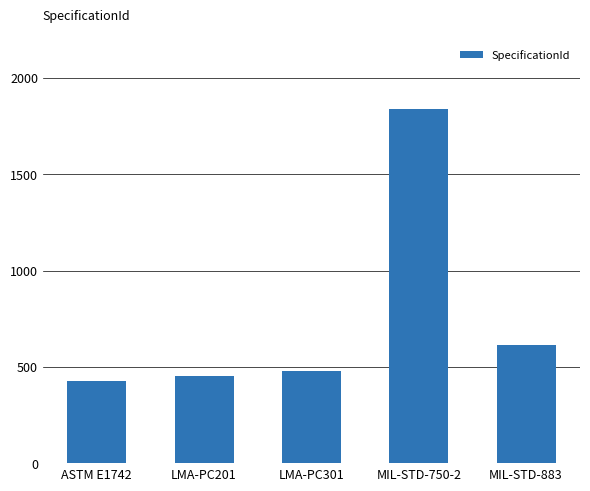

Approximately how many times larger is the value at LMA-PC301 compared to ASTM E1742?

1.1